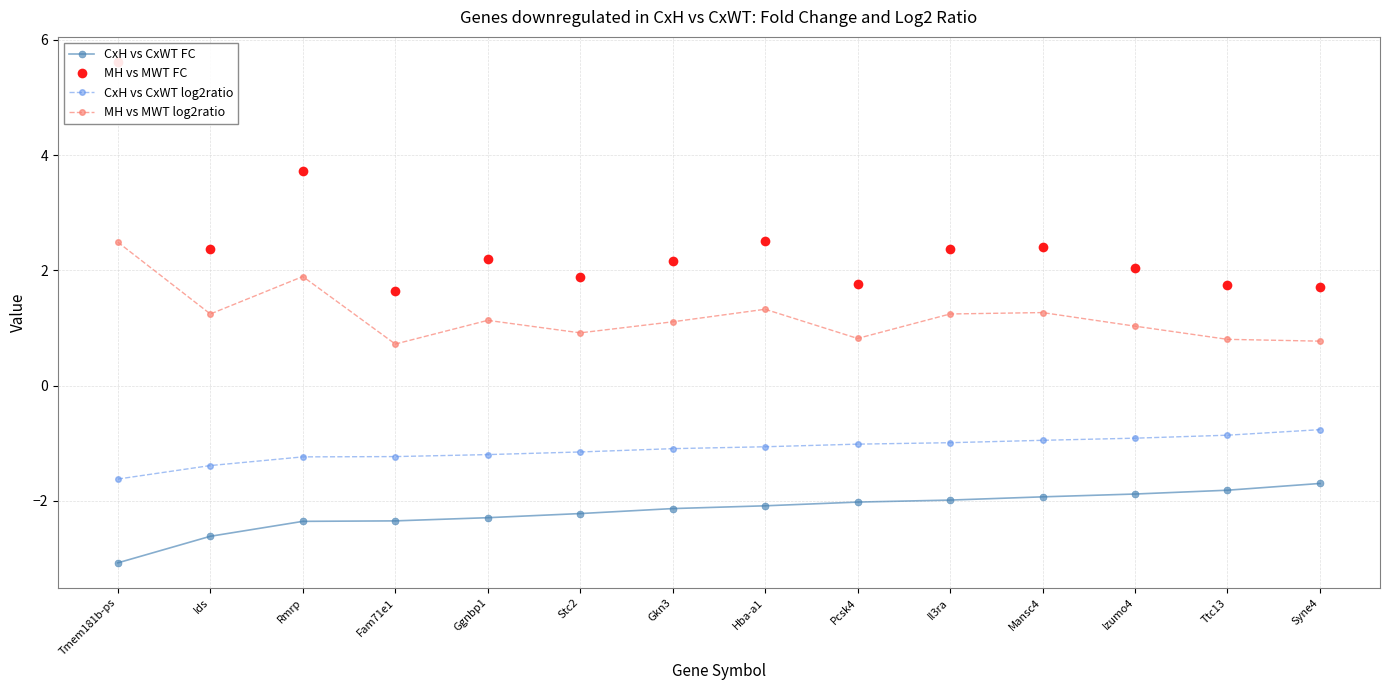

At how many categories does at least one series exceed 2?

9